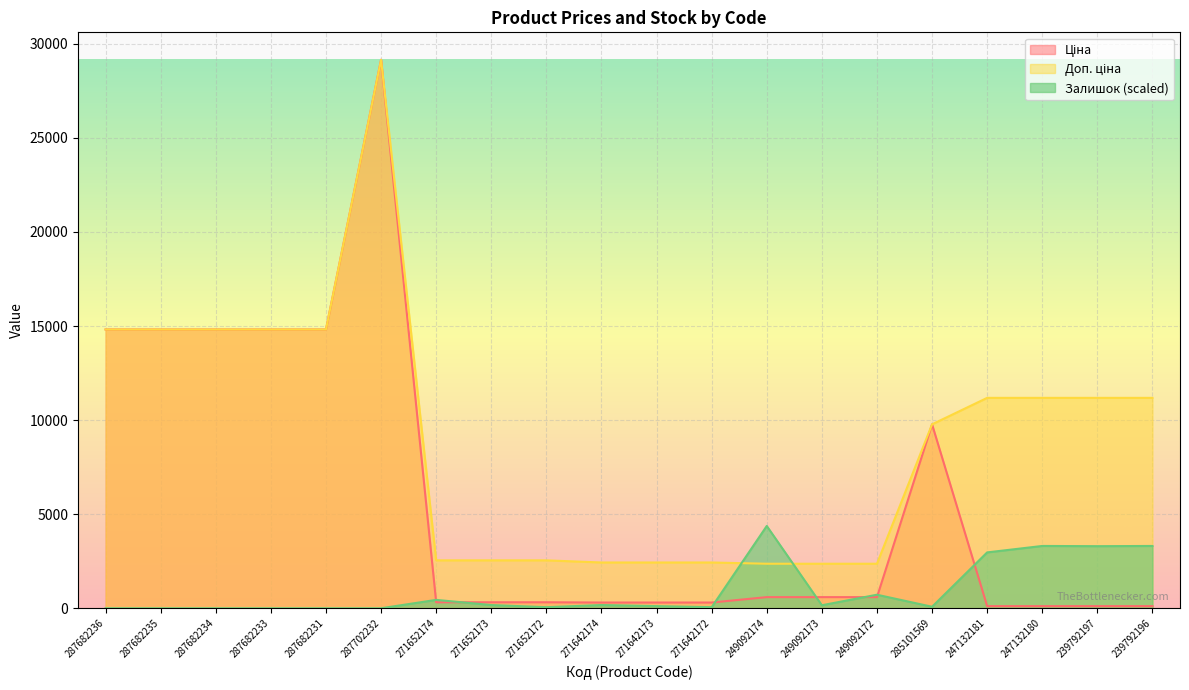

True or false: Ціна and Доп. ціна intersect in this chart.

False